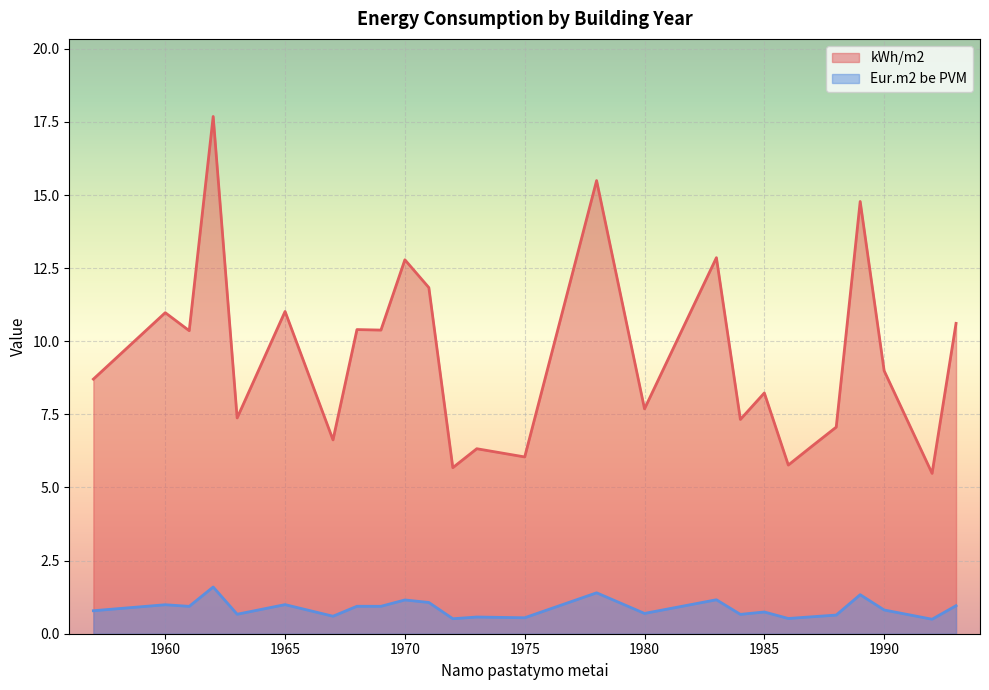

True or false: kWh/m2 and Eur.m2 be PVM intersect in this chart.

False